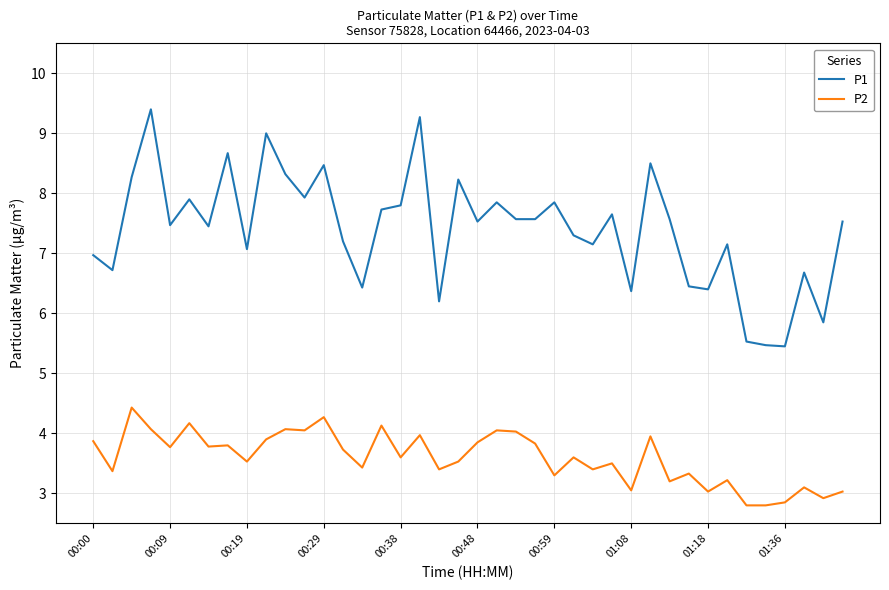

Does the chart display data point markers on the line(s)?

No